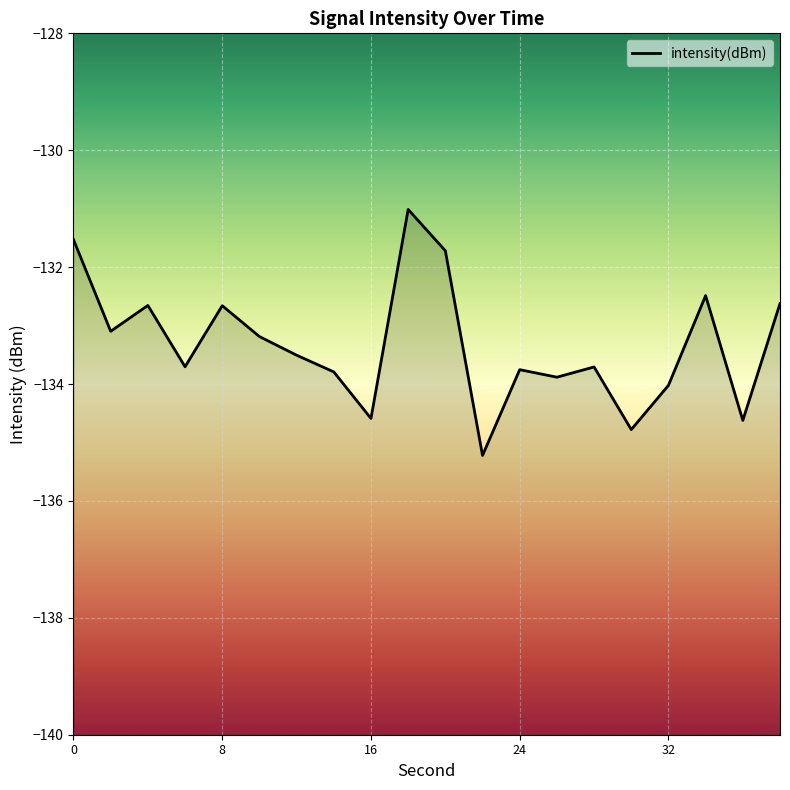

What is the maximum value shown in the chart?

-131.0